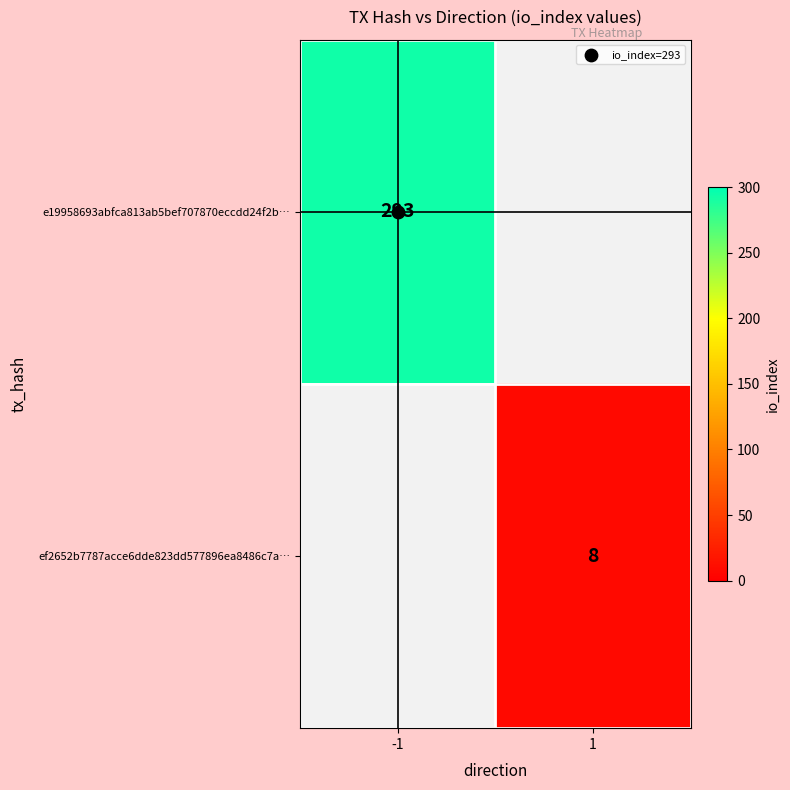

Is the value of e19958693abfca813ab5bef707870eccdd24f2b… at 1 greater than the value of ef2652b7787acce6dde823dd577896ea8486c7a… at -1?

No